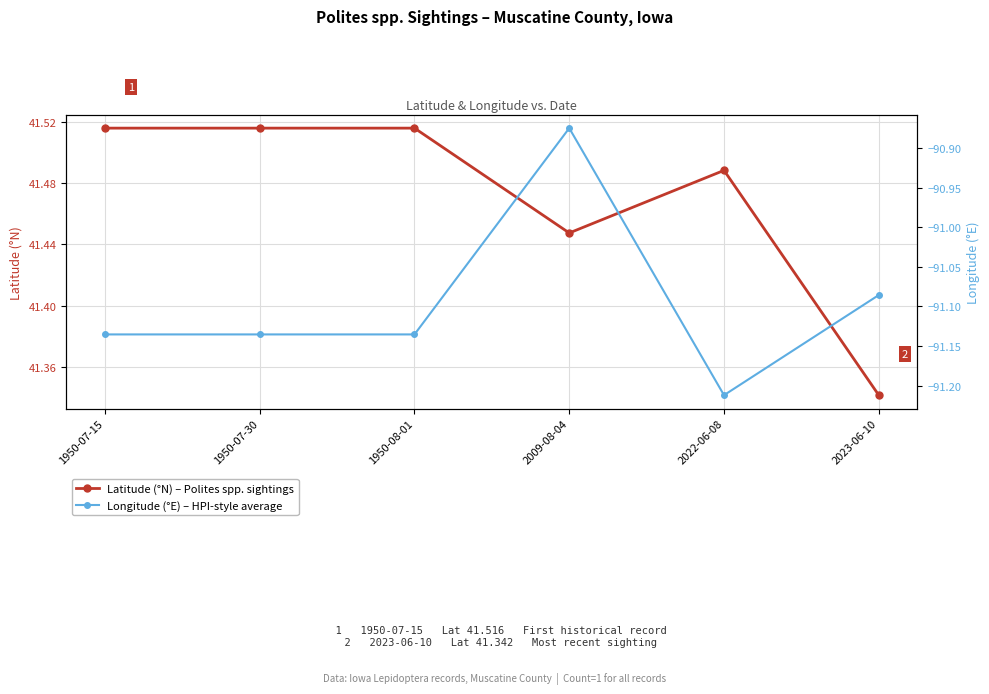

Where is the first local minimum for Latitude (°N) – Polites spp. sightings?

2009-08-04